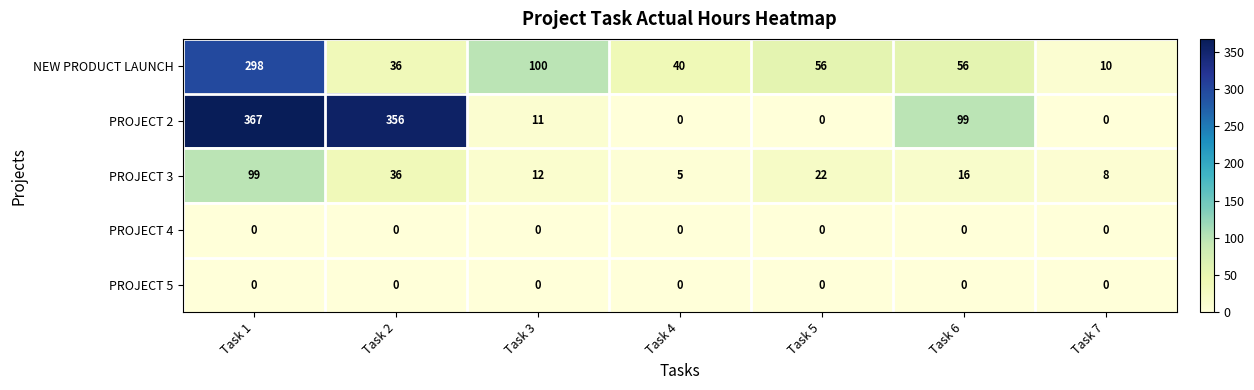

At how many categories does at least one series exceed 68?

4